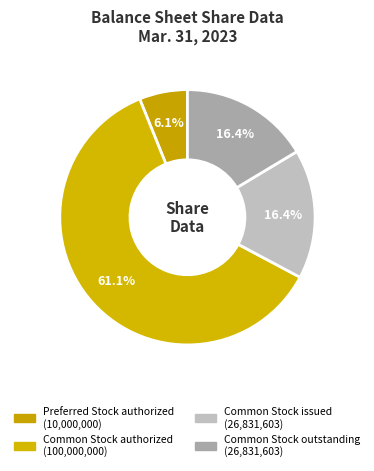

How many segments does this pie chart have?

4